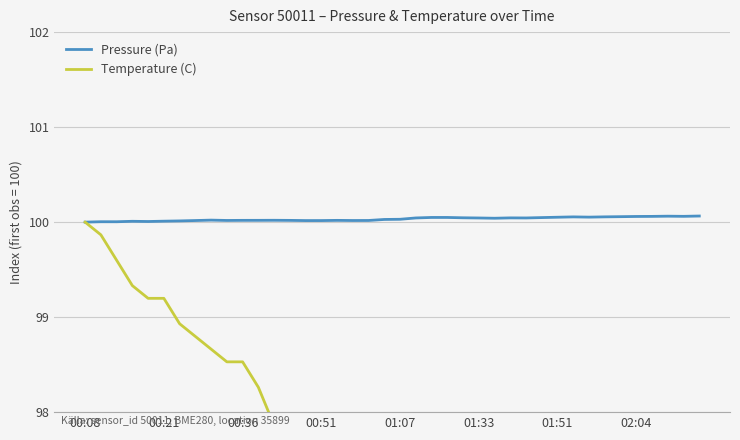

What is the difference between the Temperature (C) values at 21 and 32?

0.8